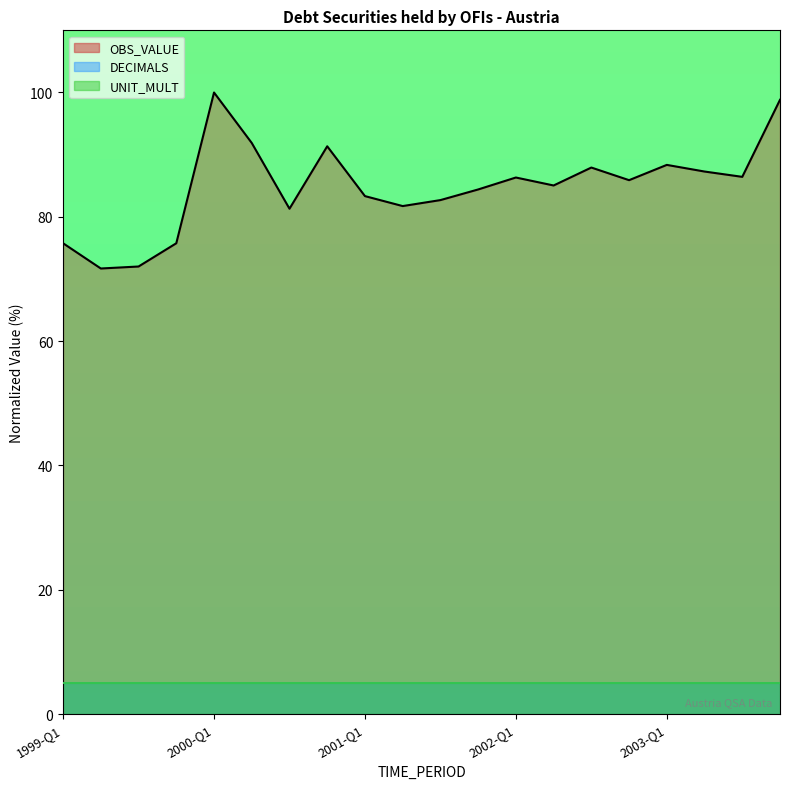

Which category has the lowest value in the UNIT_MULT line series?

1999-Q1